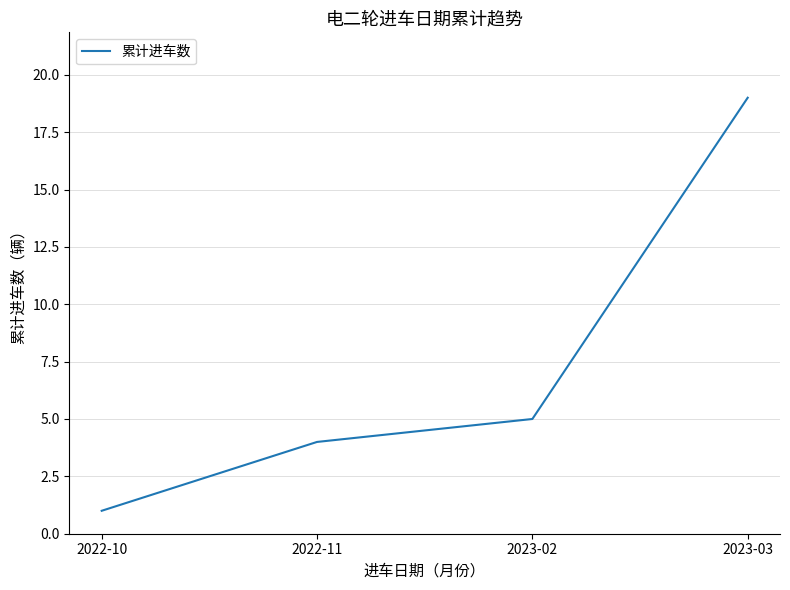

How many series are shown in this chart?

1